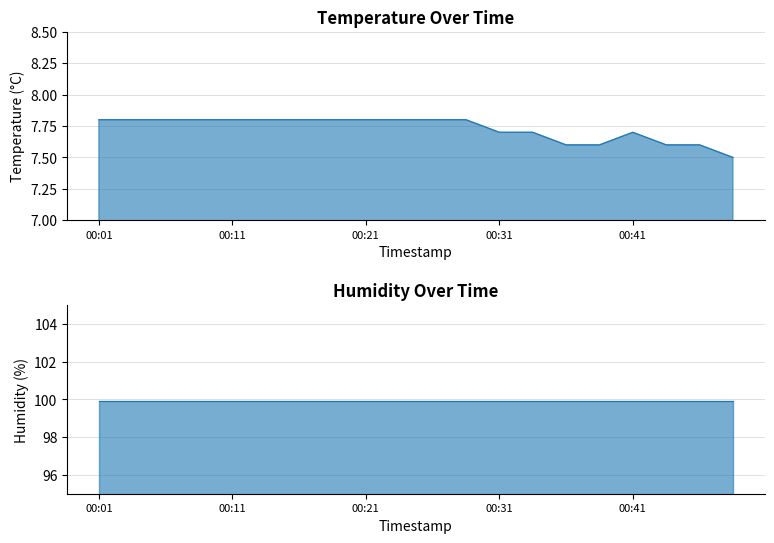

Where is the first local maximum?

00:41